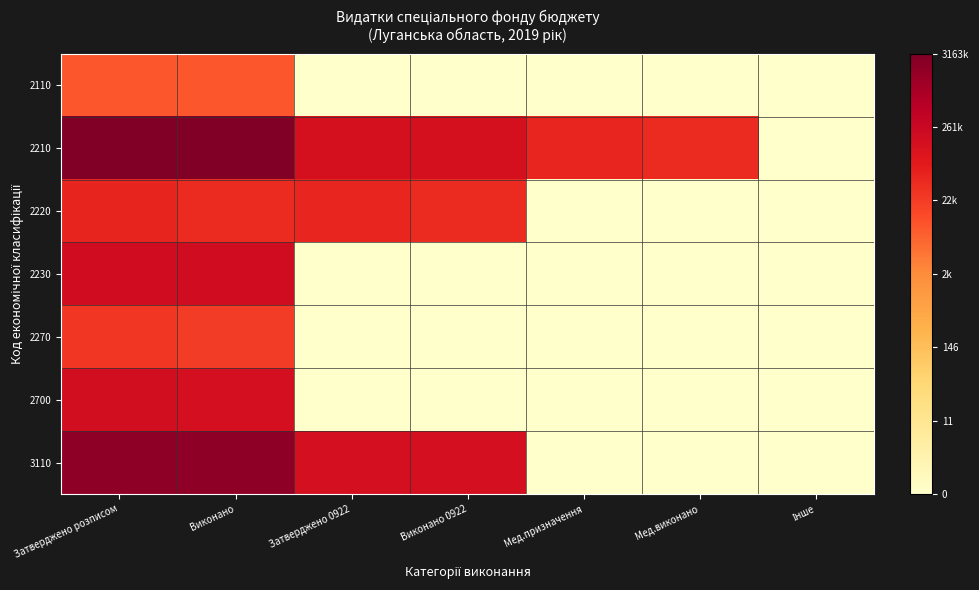

At how many categories does at least one series exceed 4?

6